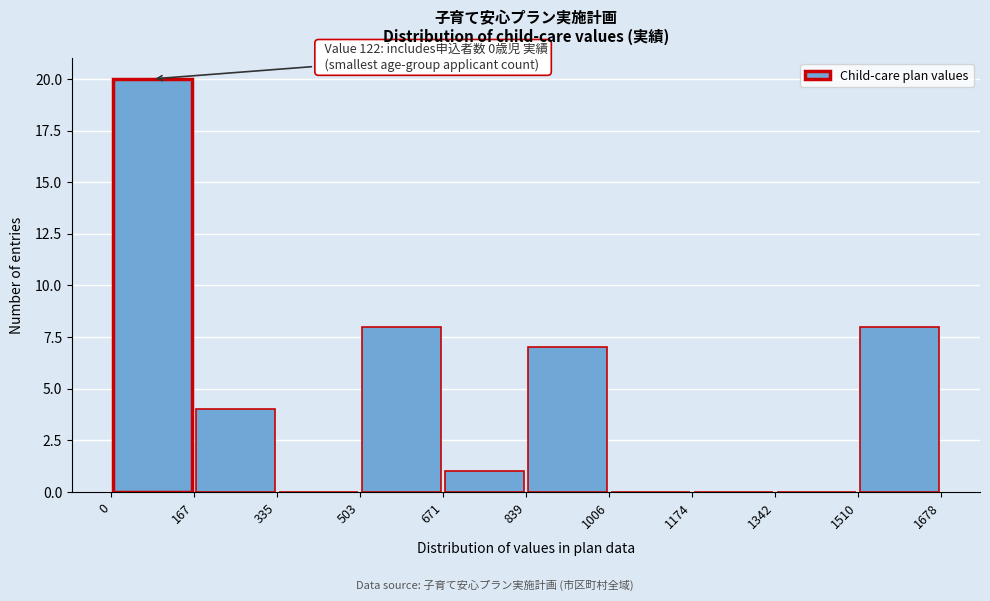

Over which range of the x-axis is the bar tallest?

0 to 167